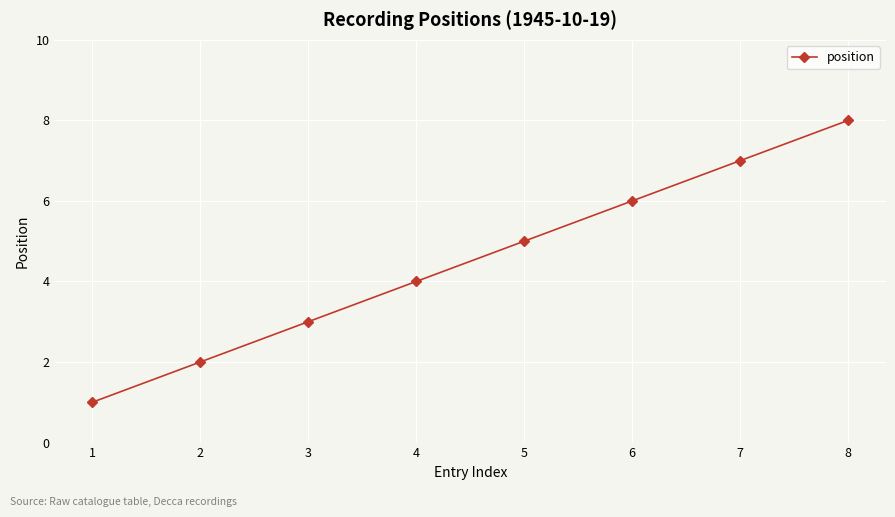

Reading right to left, extract all data points from this chart.

8	7	6	5	4	3	2	1